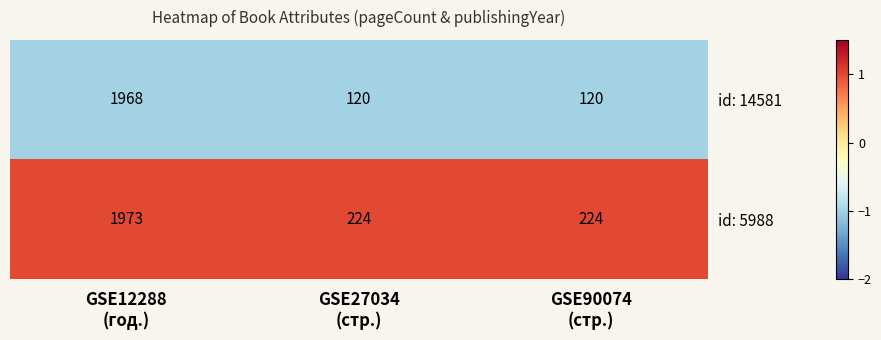

Which series has the largest total across all categories?

id: 5988